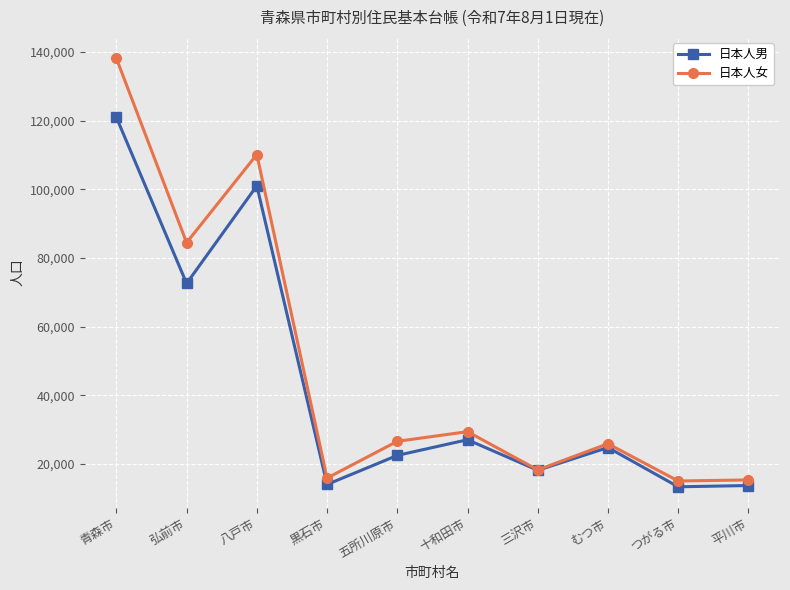

At which label does 日本人男 first exceed 24734?

青森市